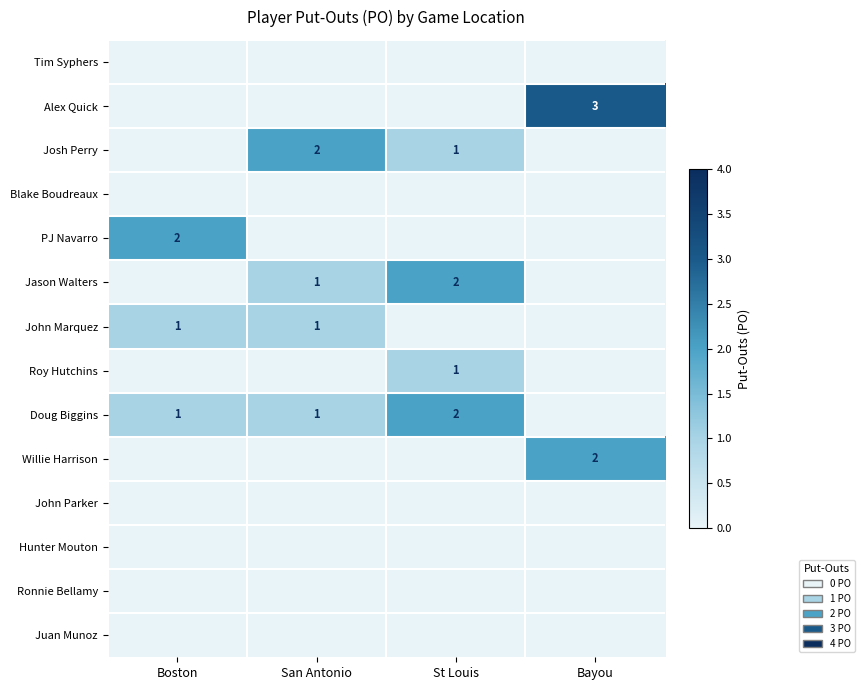

True or false: Josh Perry has a value of 0 at St Louis.

False